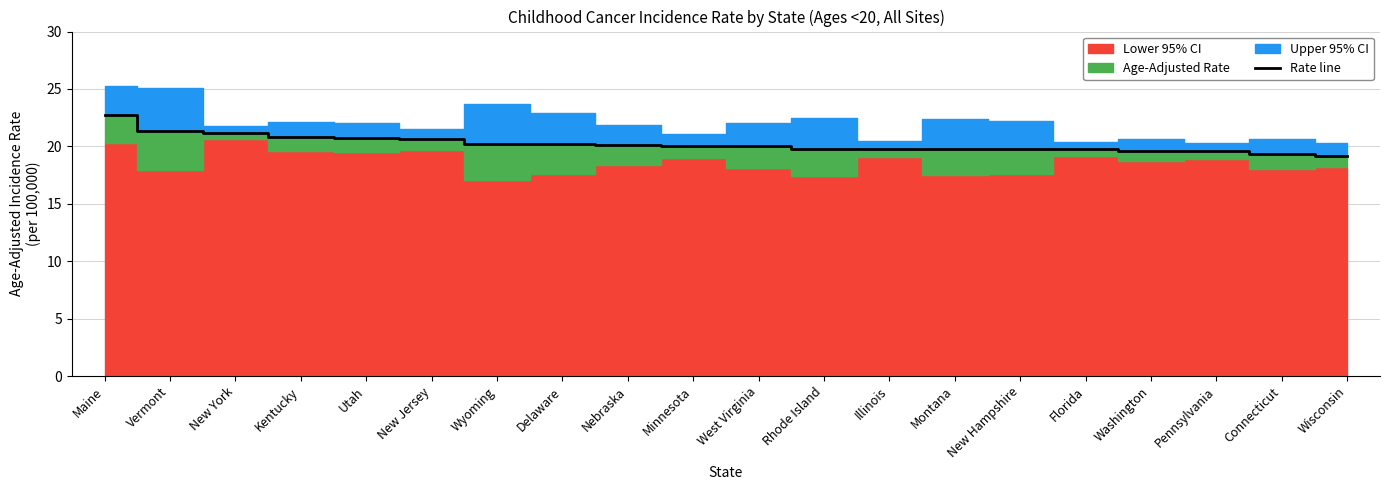

How many lines are shown in the chart?

1